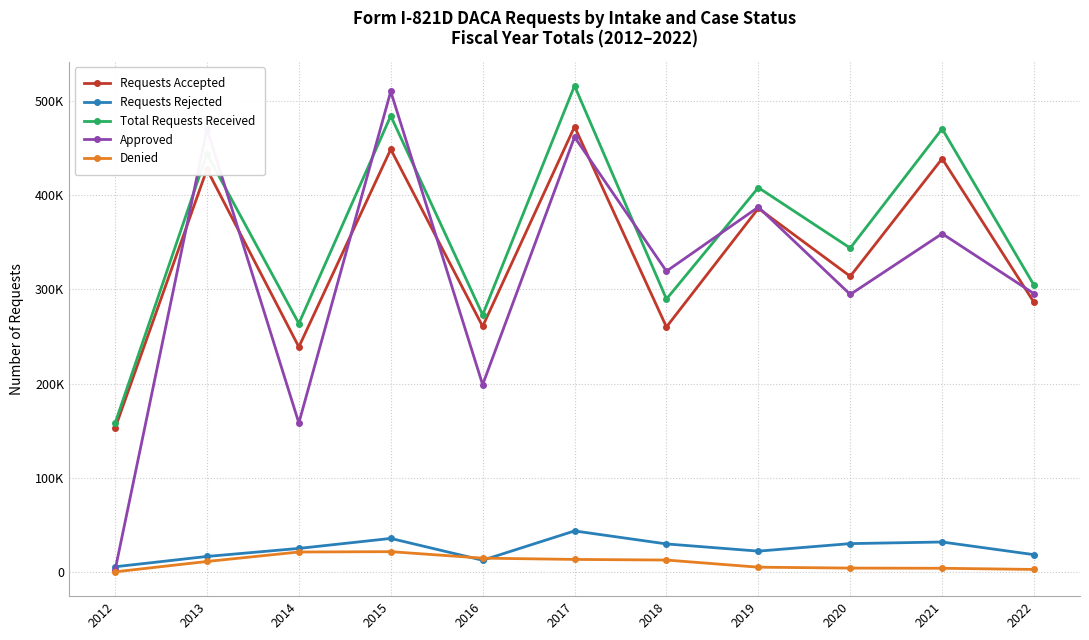

Is this an area chart (filled region under the line)?

No